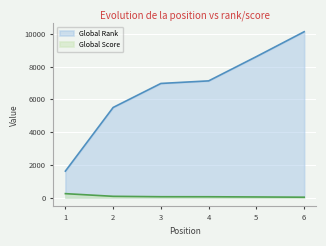

True or false: Global Rank and Global Score cross at least once.

False